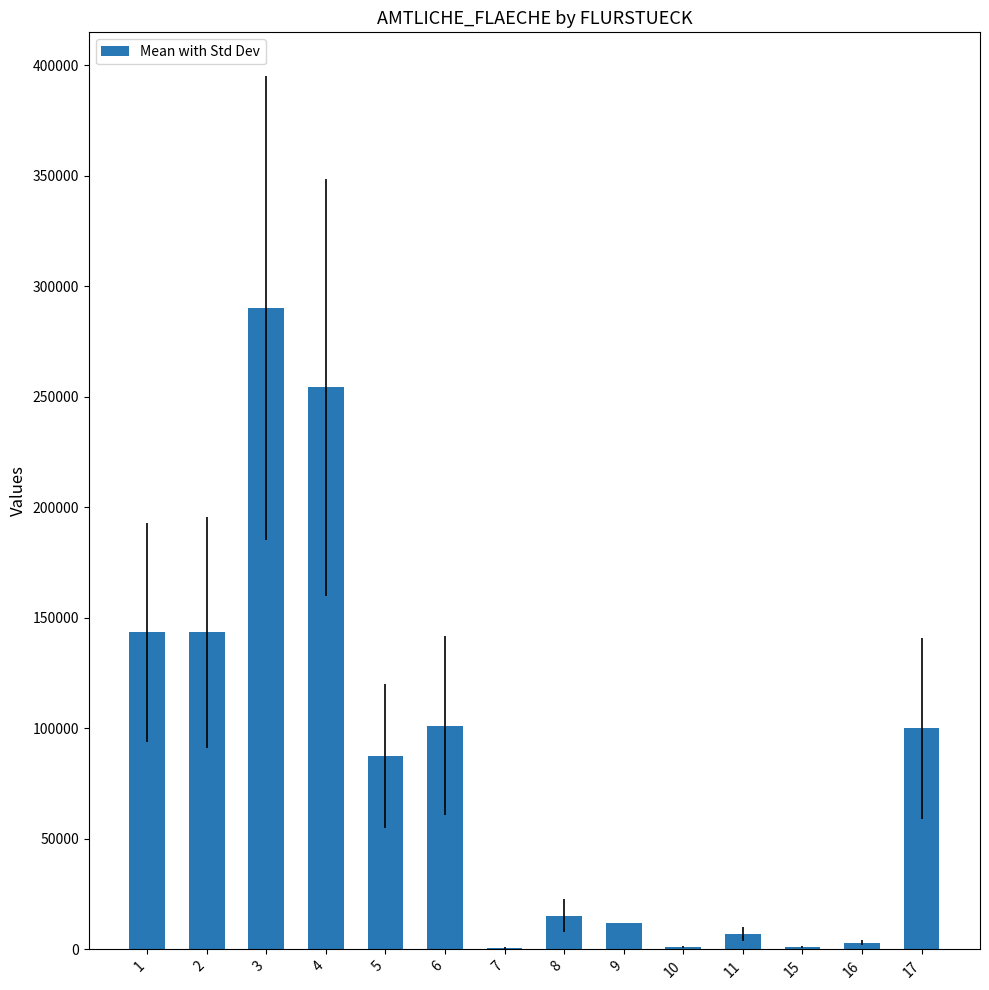

At which label is the value closest to 145475?

1